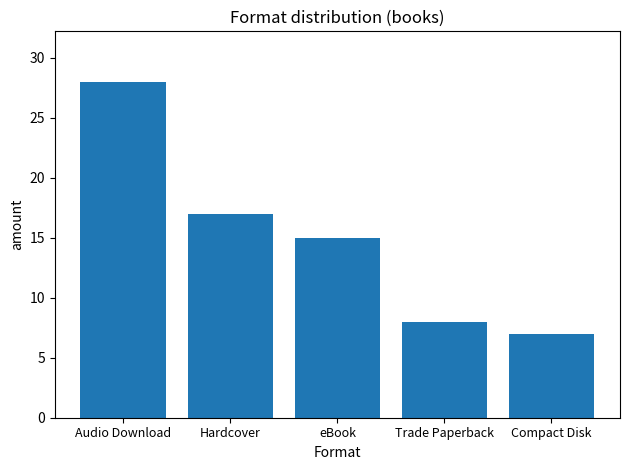

What position from the left is Compact Disk?

5